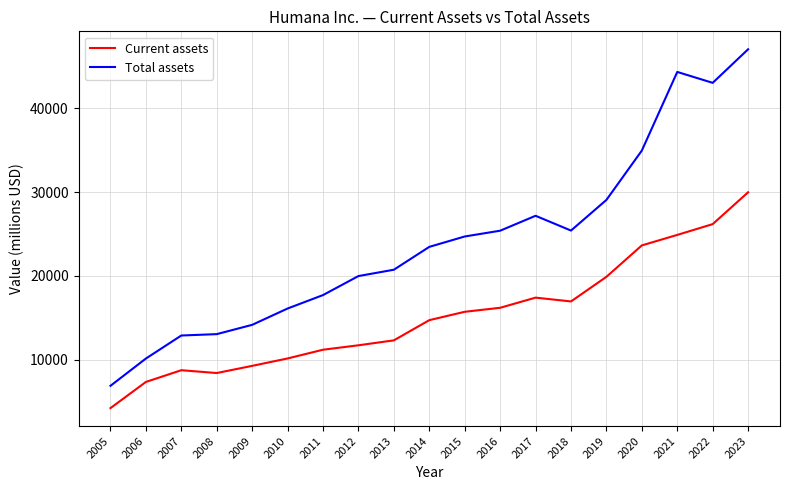

True or false: Current assets and Total assets intersect in this chart.

False